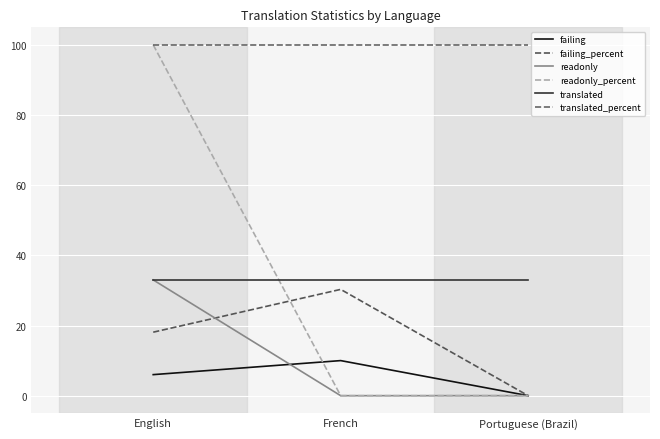

How many values in the failing_percent series are below 18?

1